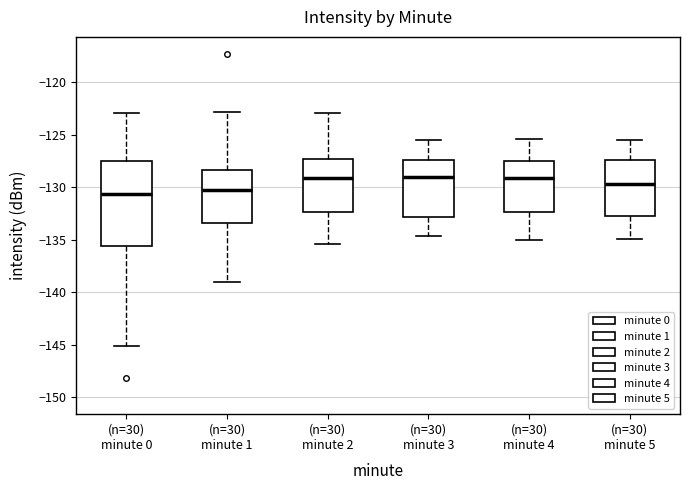

Reading left to right, transcribe this box plot: for each box, give where its median line is, the range the box spans, and where its two whiskers end, as read against the y-axis. The values are not printed on the chart, so give them approximately, as read against the axis.

(n=30) minute 0: median -130.5, box -135.5 to -127.5, whiskers -145.0 to -123.0
(n=30) minute 1: median -130.5, box -133.5 to -128.5, whiskers -139.0 to -123.0
(n=30) minute 2: median -129.0, box -132.5 to -127.5, whiskers -135.5 to -123.0
(n=30) minute 3: median -129.0, box -133.0 to -127.5, whiskers -134.5 to -125.5
(n=30) minute 4: median -129.0, box -132.5 to -127.5, whiskers -135.0 to -125.5
(n=30) minute 5: median -129.5, box -132.5 to -127.5, whiskers -135.0 to -125.5